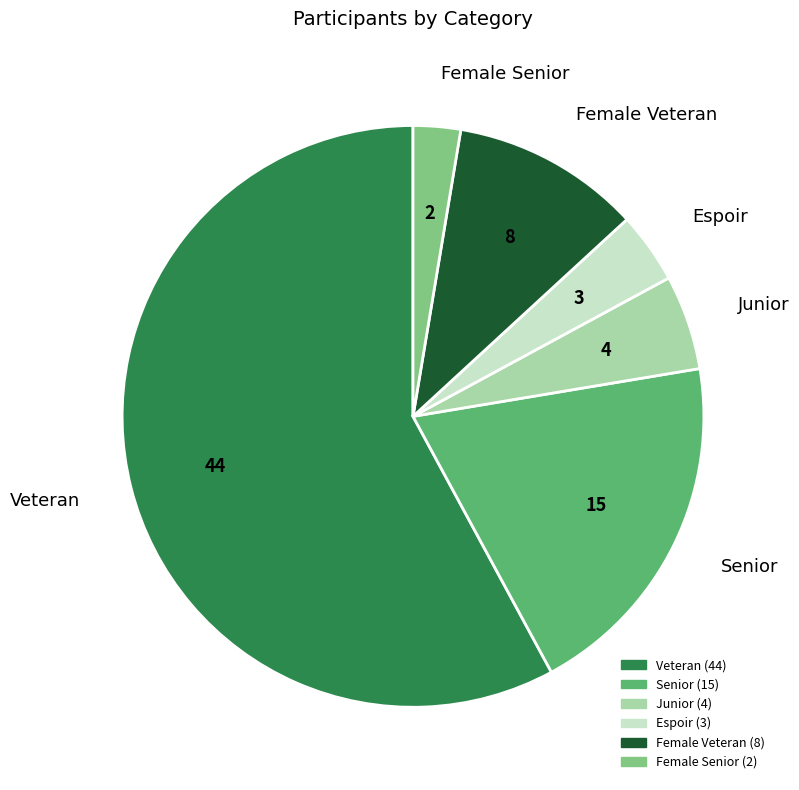

Rank the categories by value from highest to lowest.

Veteran, Senior, Female Veteran, Junior, Espoir, Female Senior